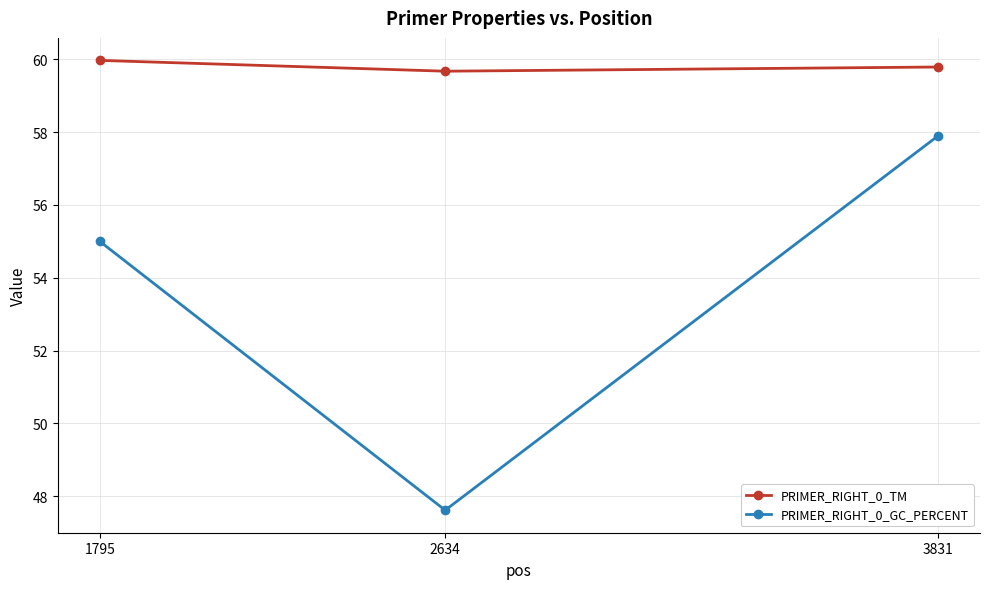

At which category is the sum across all series the highest?

3831